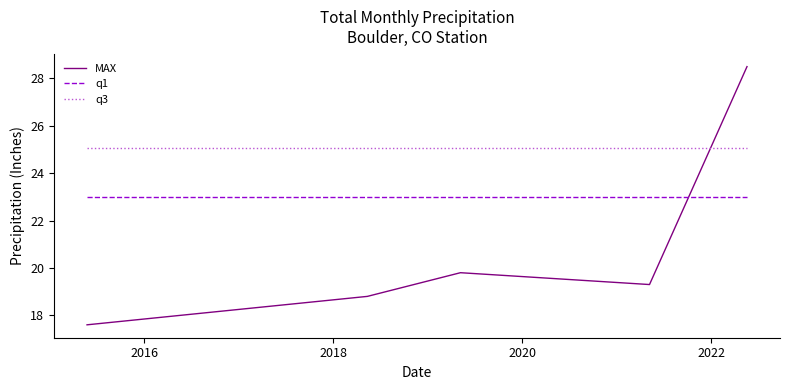

In MAX, how many points are higher than both neighbors (excluding endpoints)?

1